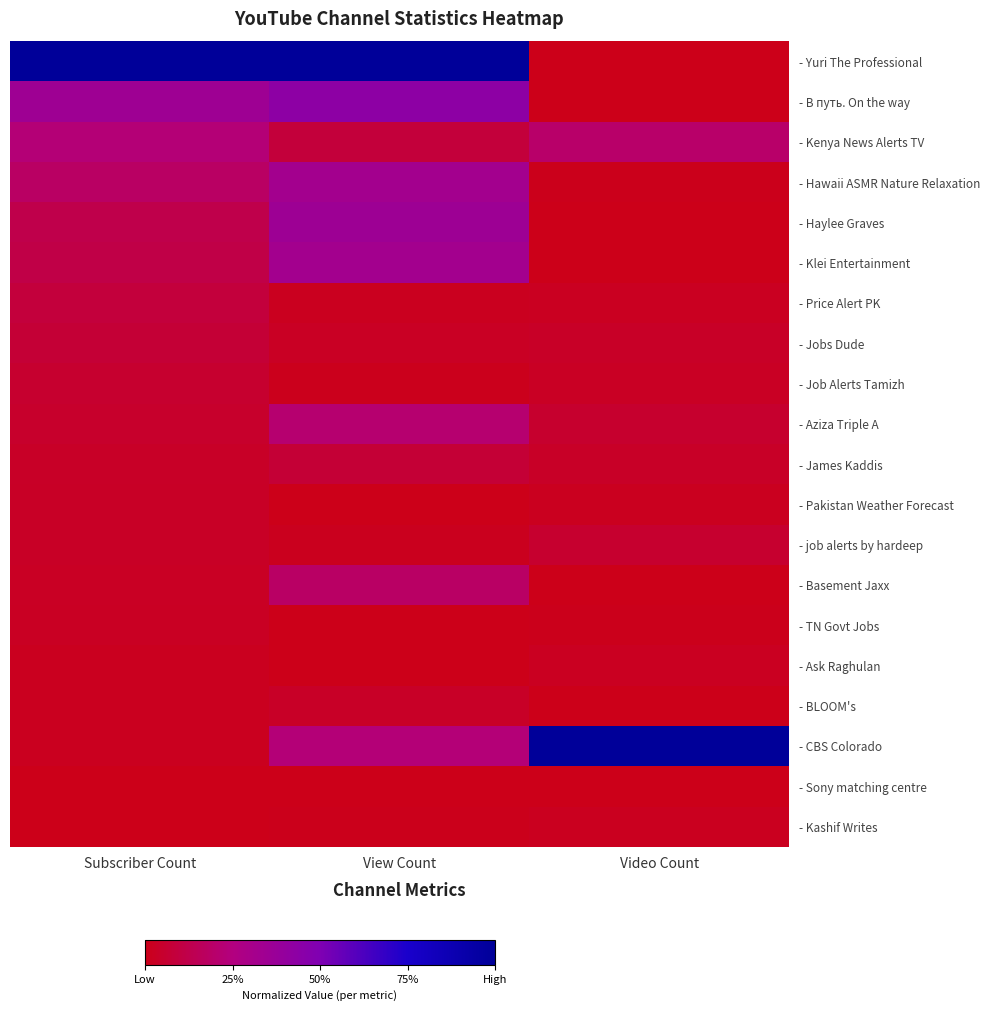

Which series changed the most between Subscriber Count and Video Count?

- Yuri The Professional